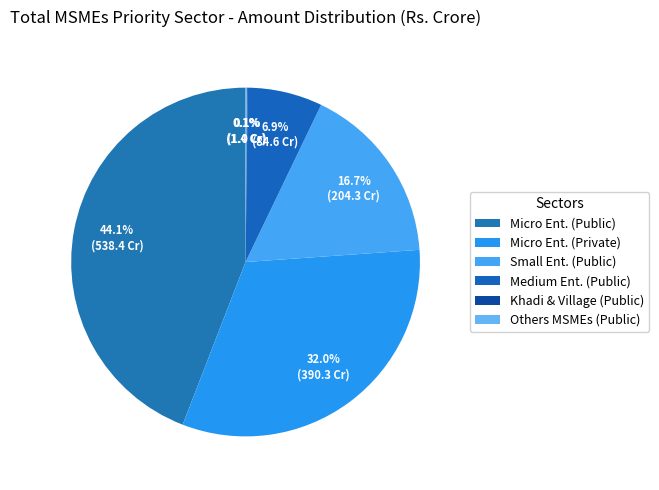

How many segments does this pie chart have?

6